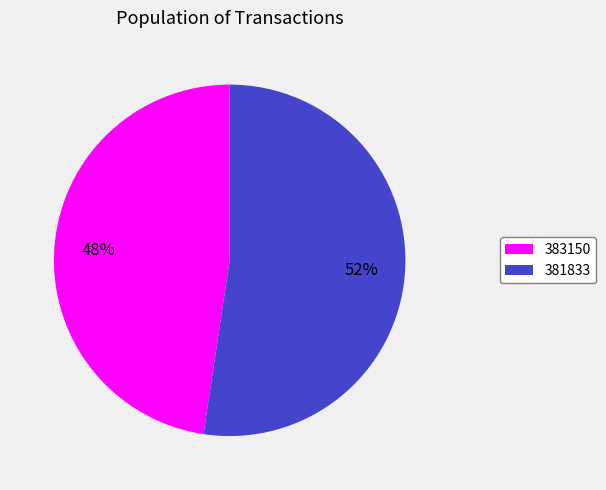

Count the number of slices in the pie.

2